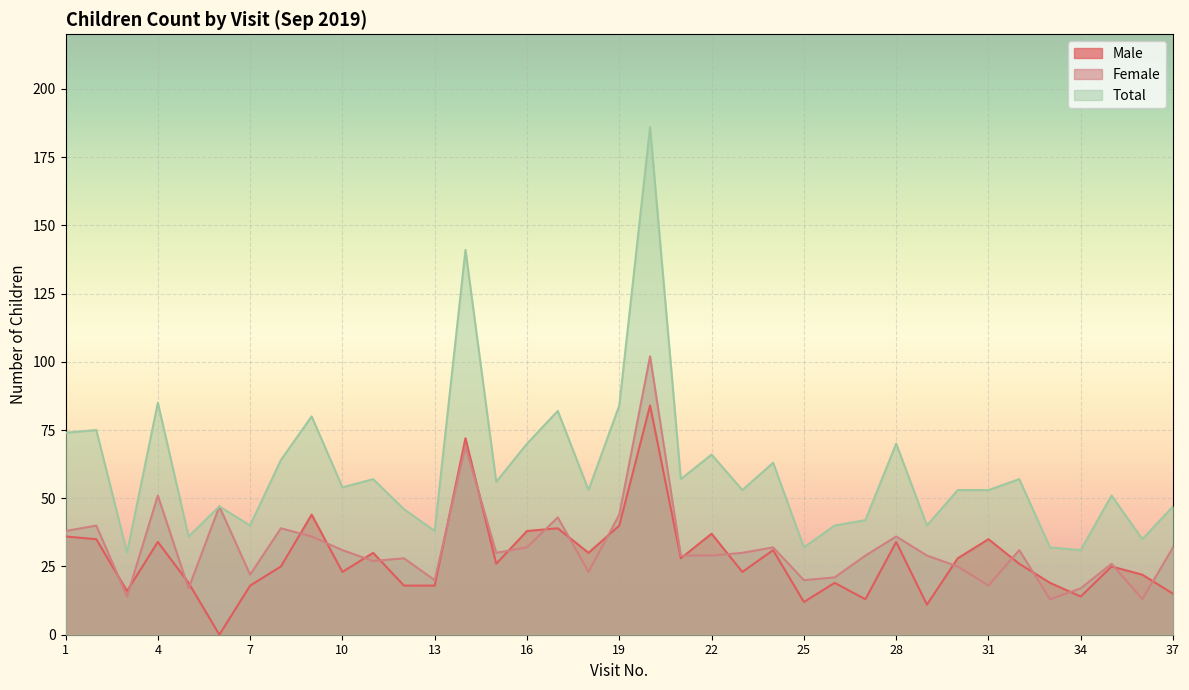

True or false: Male and Total intersect in this chart.

False